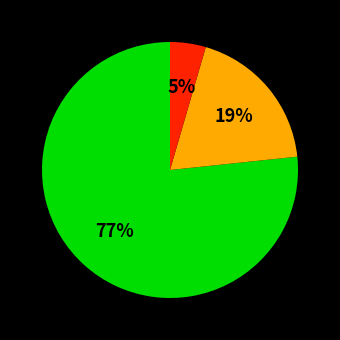

To the nearest percent, what is the average slice percentage?

33%